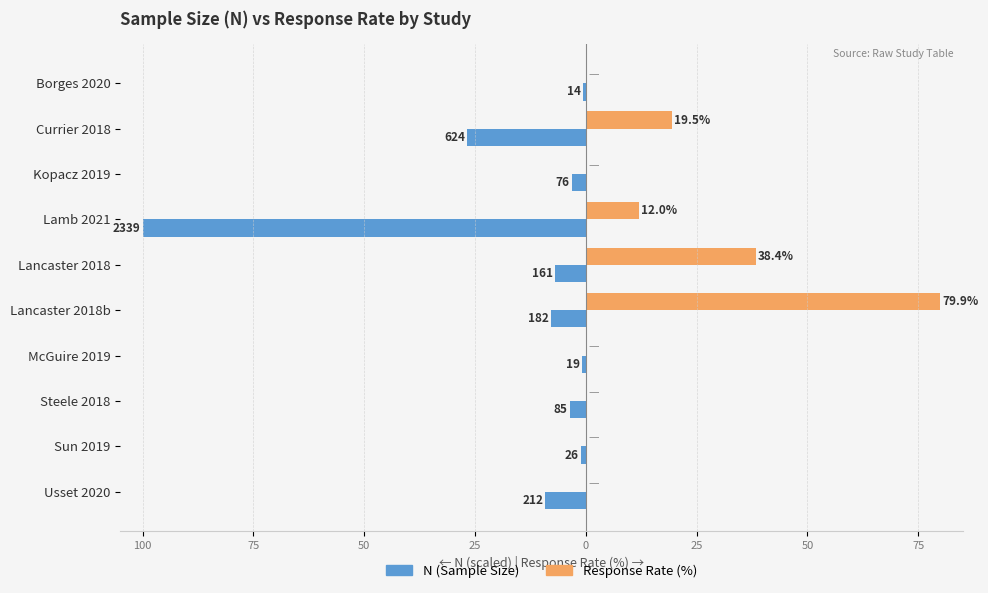

What is the maximum value shown in the chart?

79.9